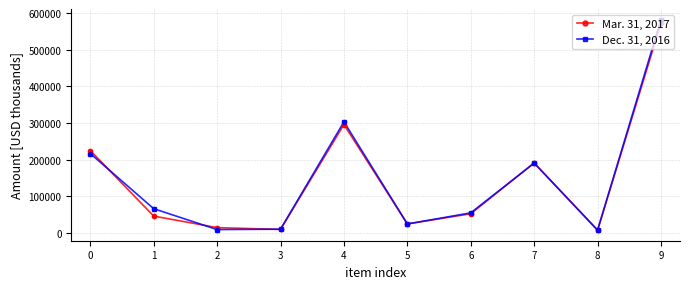

At which category is the sum across all series the highest?

9